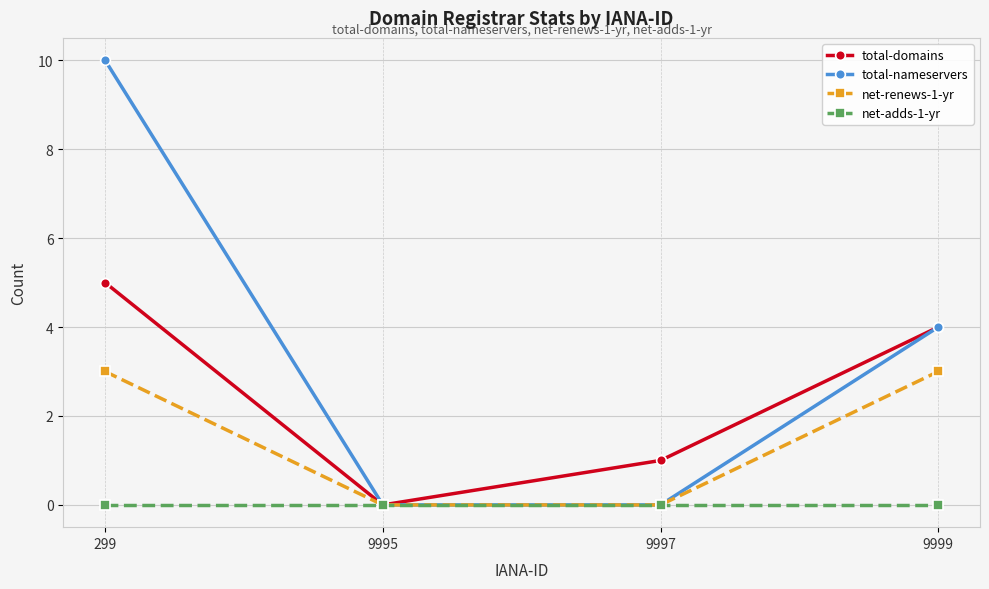

Does the chart display data point markers on the line(s)?

Yes